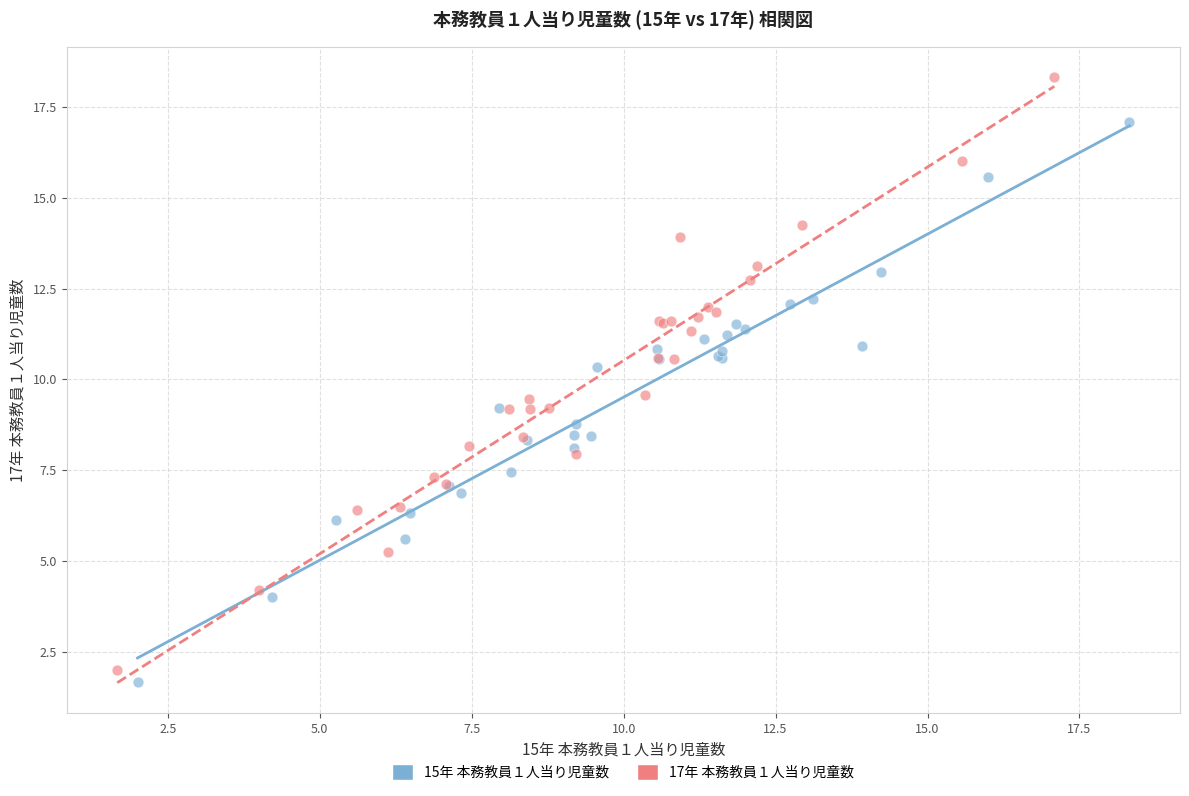

Which series reaches the maximum Y coordinate?

17年 本務教員１人当り児童数